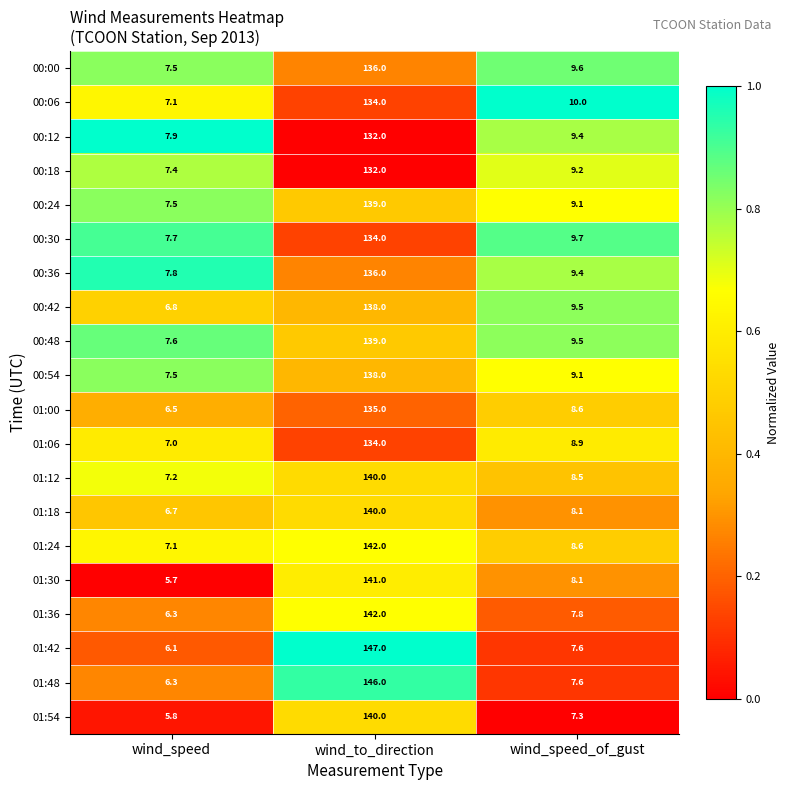

What is the average value of the 00:30 series?

50.5